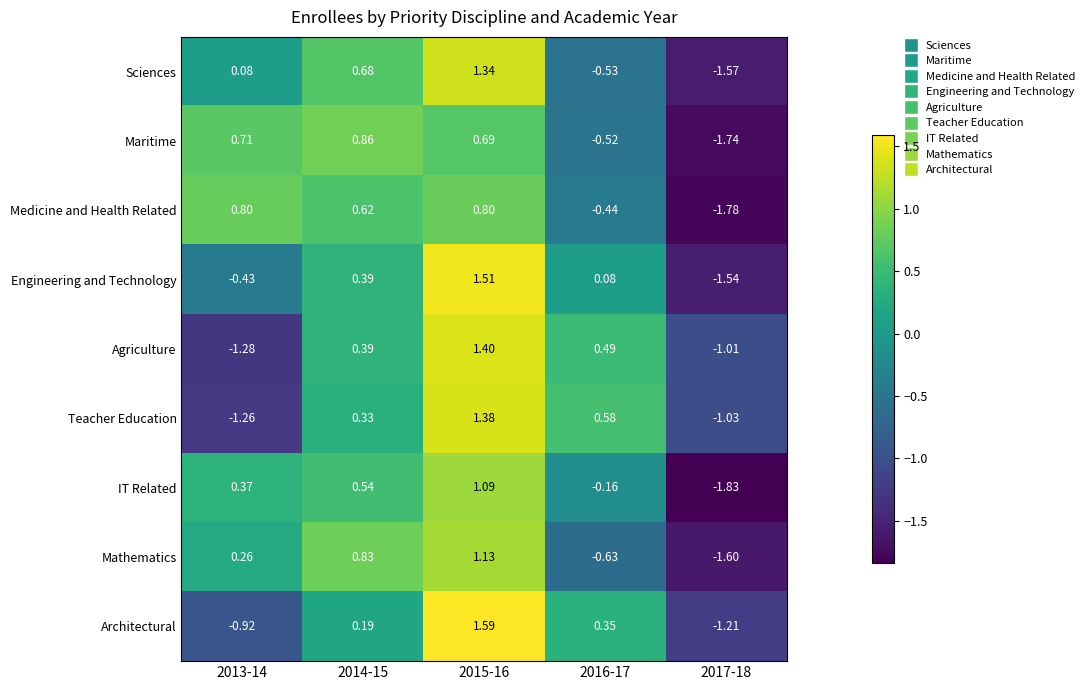

Rank the series at 2015-16 from highest to lowest value.

Architectural, Engineering and Technology, Agriculture, Teacher Education, Sciences, Mathematics, IT Related, Medicine and Health Related, Maritime